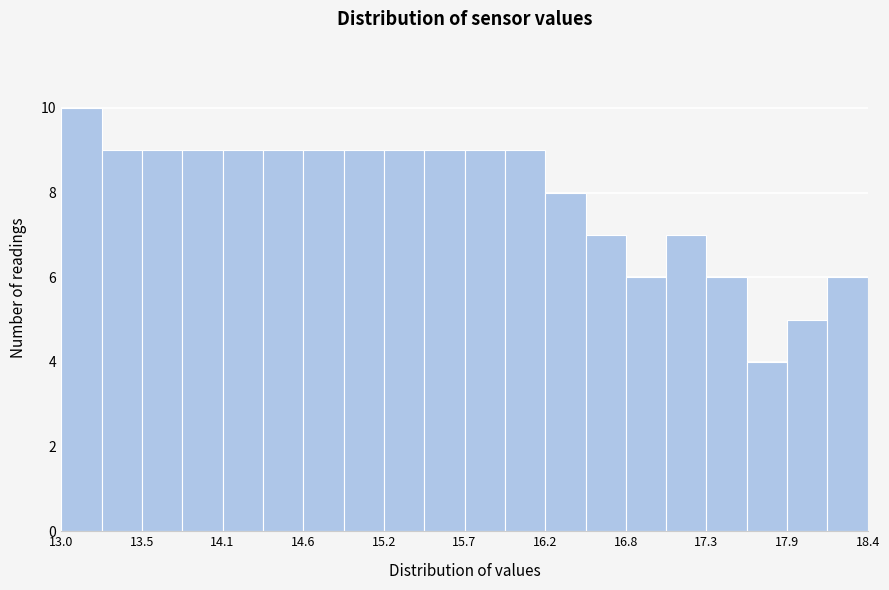

Around what value on the x-axis is the tallest bar? Give the approximate position of its centre, as read against the axis.

13.1